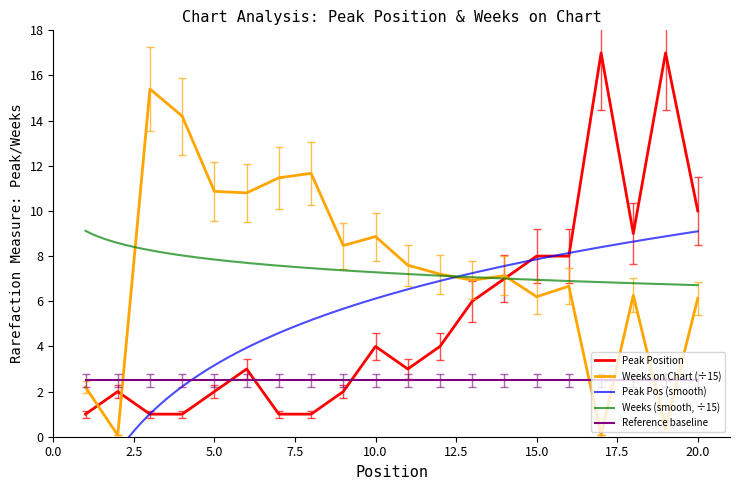

After their last crossing, which series has the higher values: Peak Position or Weeks on Chart?

Peak Position